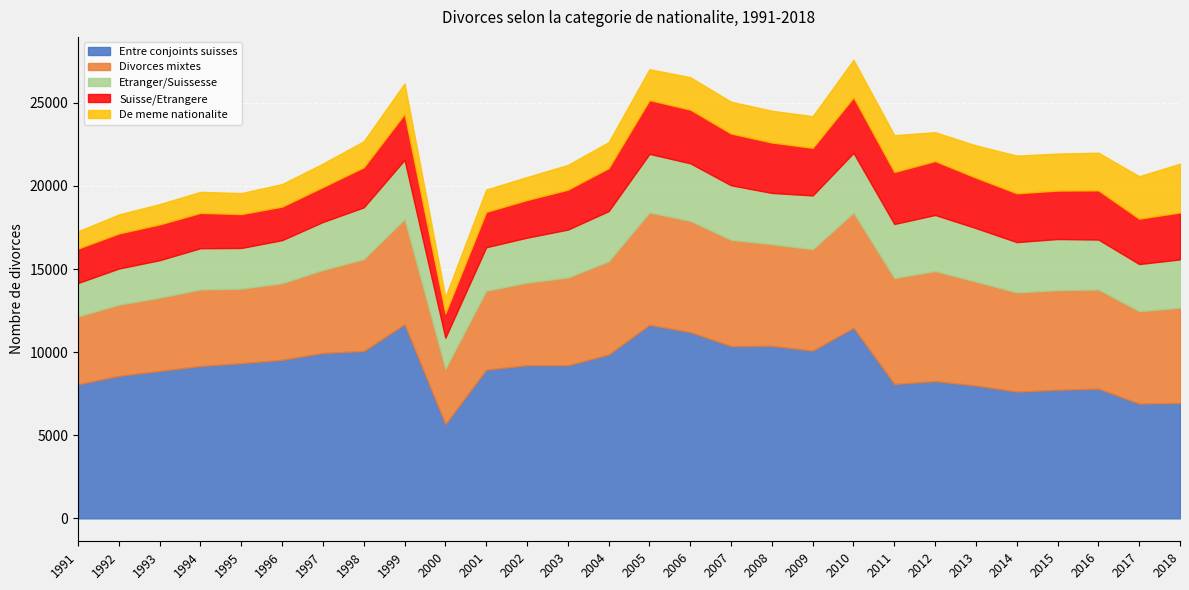

At which category does the chart reach its peak across all series?

1999